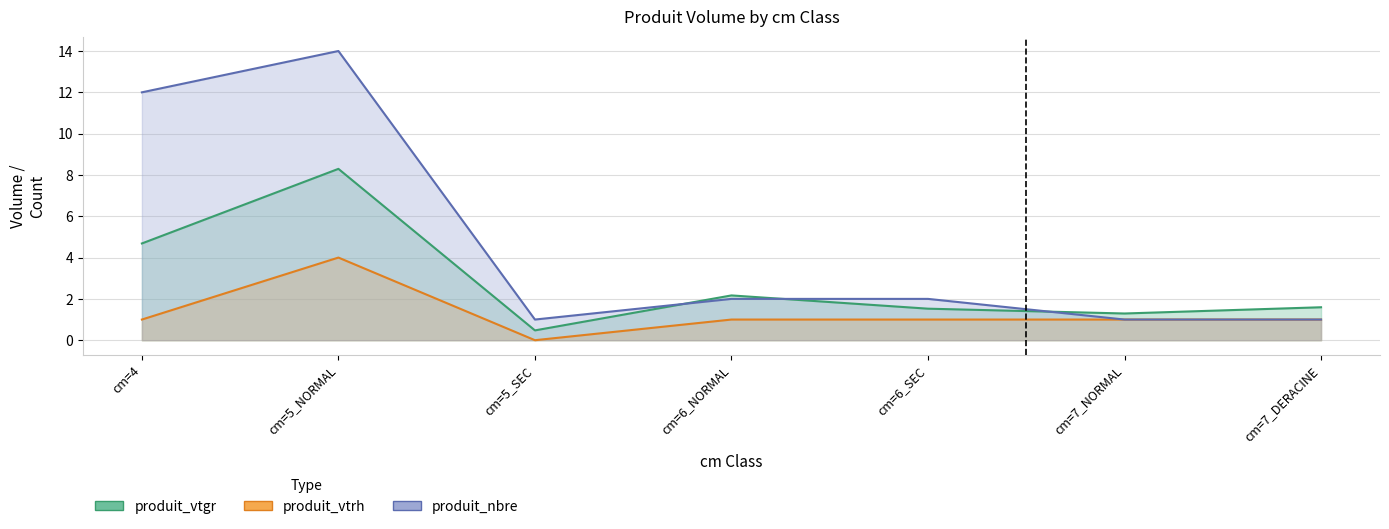

Rank the series by their maximum value, from lowest to highest.

produit_vtrh, produit_vtgr, produit_nbre